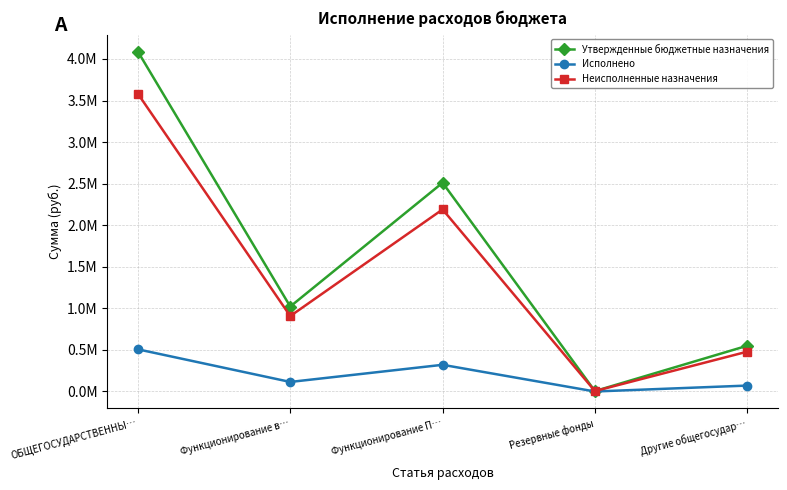

What are all the series names shown in the legend?

Утвержденные бюджетные назначения, Исполнено, Неисполненные назначения